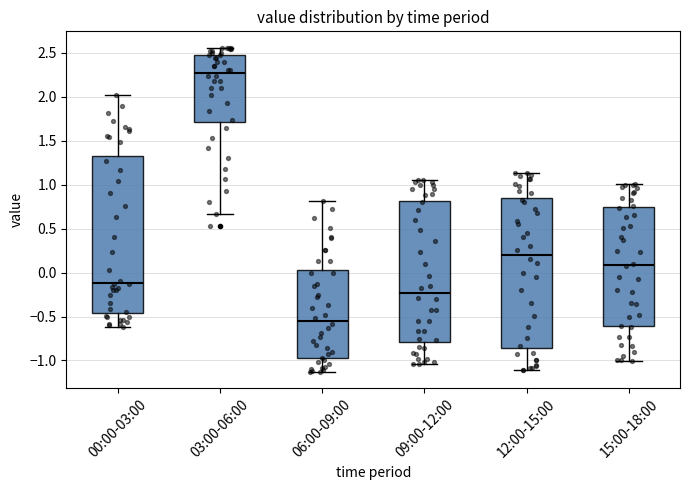

Which box's median line is the highest?

03:00-06:00